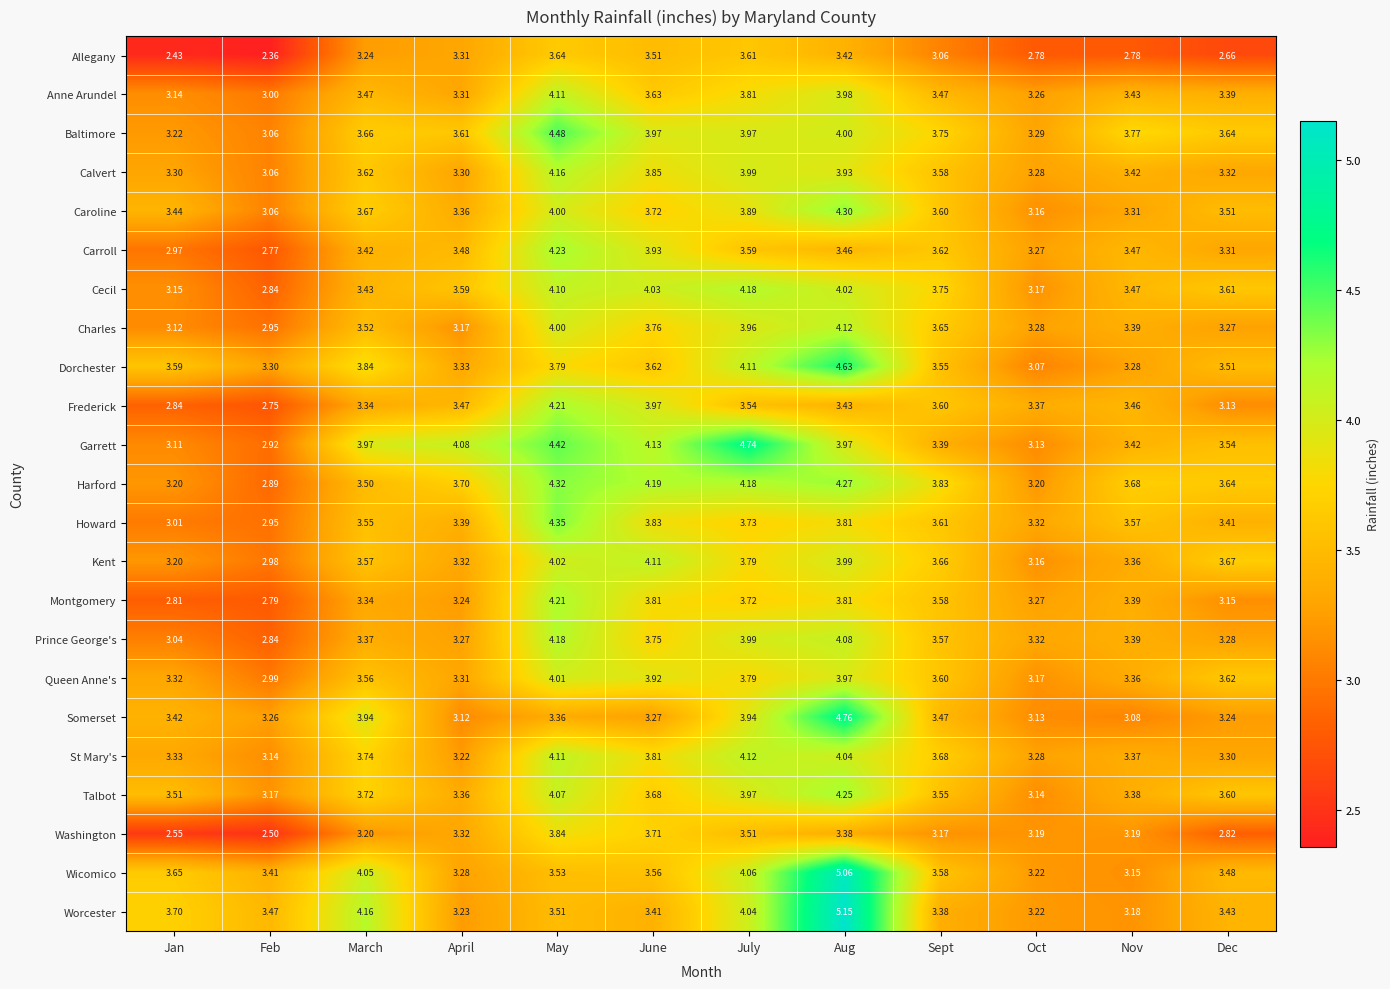

At which label does Montgomery reach its peak?

May